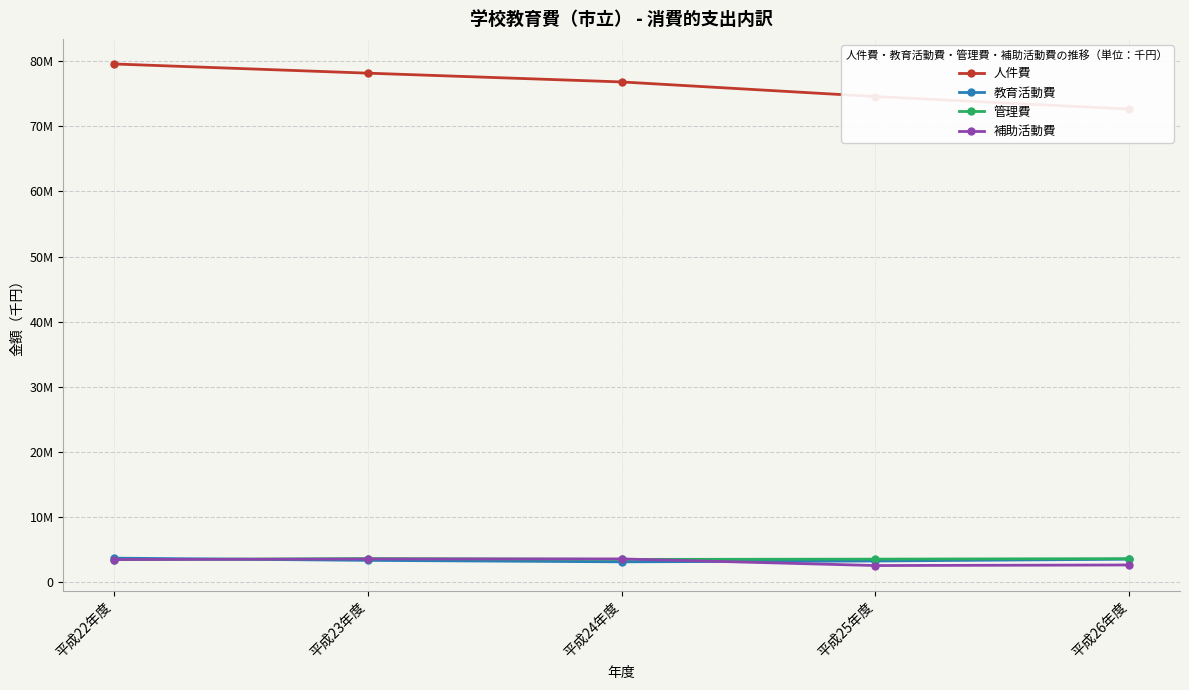

At which label does 教育活動費 first exceed 3388460?

平成22年度